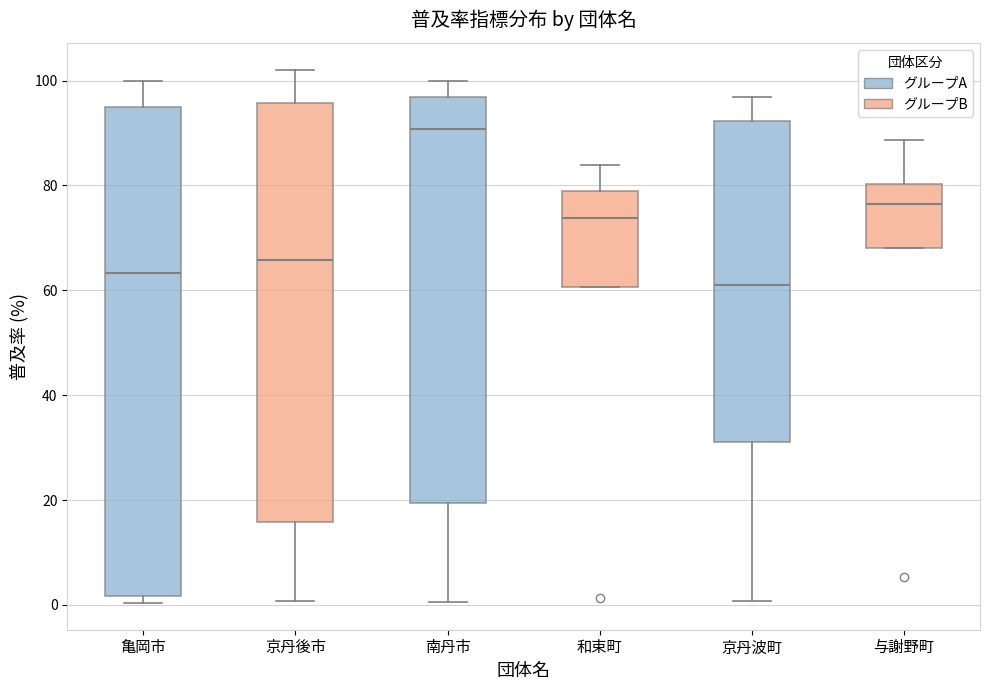

Reading left to right, read every box against the y-axis: the position of its median line, the range the box covers, and the ends of its whiskers. The values are not printed on the chart, so give them approximately, as read against the axis.

亀岡市: median 64, box 2 to 94, whiskers 0 to 100
京丹後市: median 66, box 16 to 96, whiskers 0 to 102
南丹市: median 90, box 20 to 96, whiskers 0 to 100
和束町: median 74, box 60 to 78, whiskers 60 to 84
京丹波町: median 62, box 32 to 92, whiskers 0 to 96
与謝野町: median 76, box 68 to 80, whiskers 68 to 88